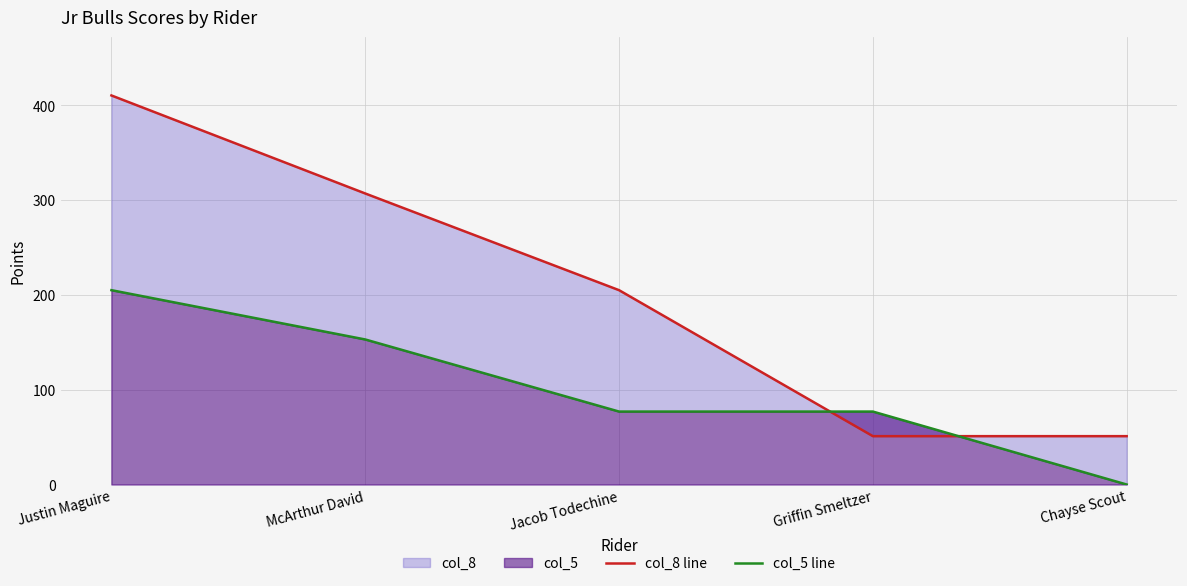

Between McArthur David and Chayse Scout, which series saw the biggest shift?

col_8 line